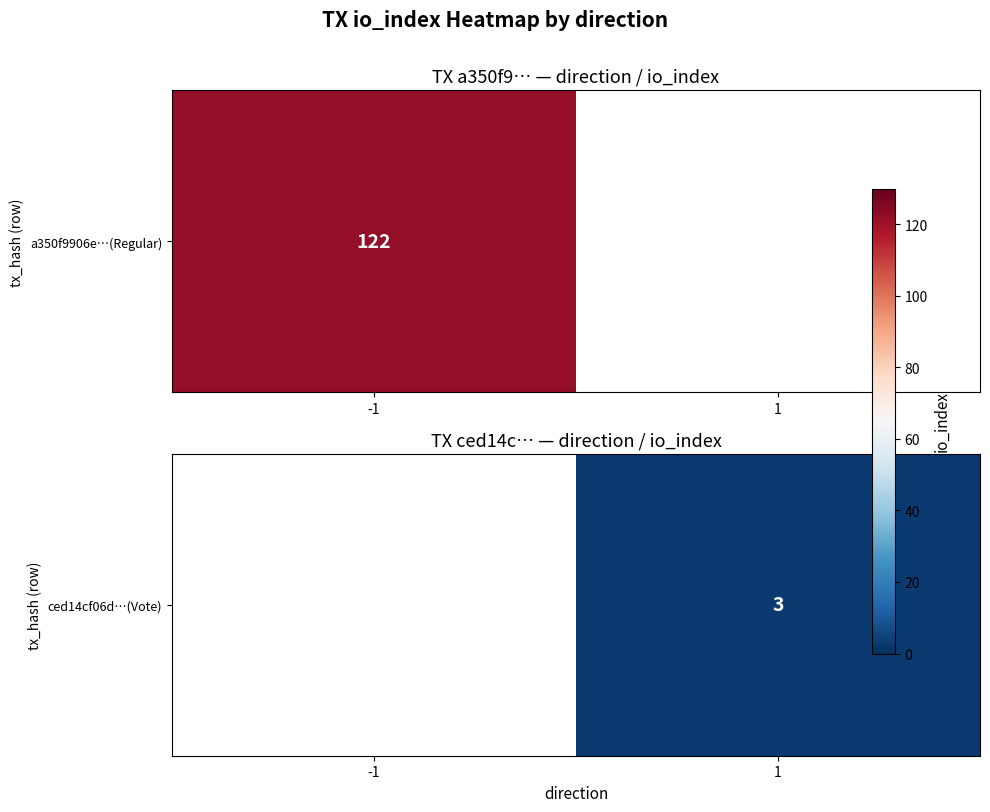

What is the minimum value shown in the chart?

3.0